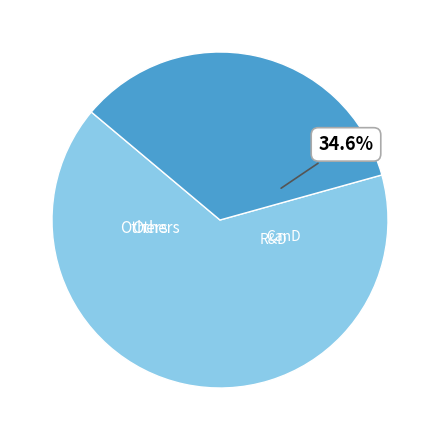

Is there a majority slice in this chart?

Yes